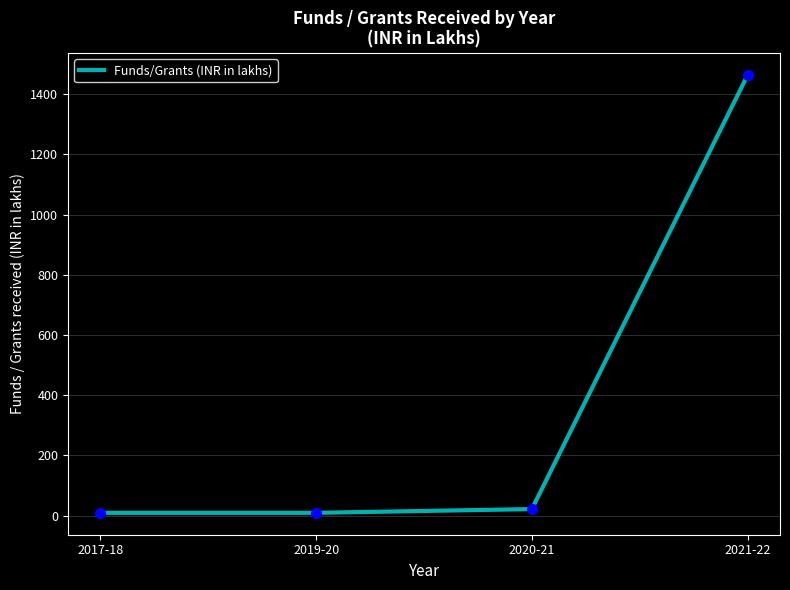

Between 2021-22 and 2017-18, which is larger?

2021-22